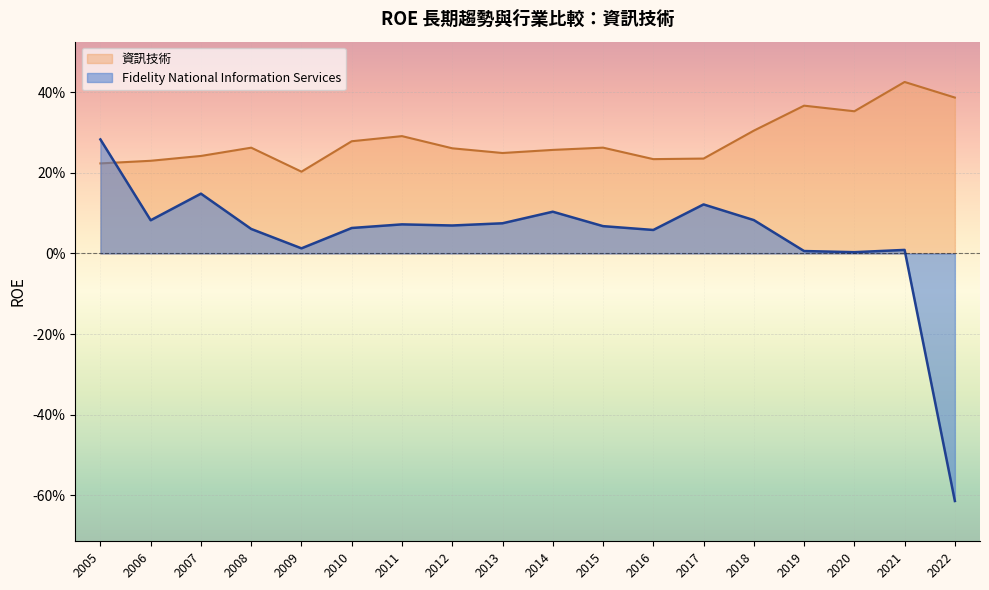

What is the average value of the 資訊技術 series?

0.3